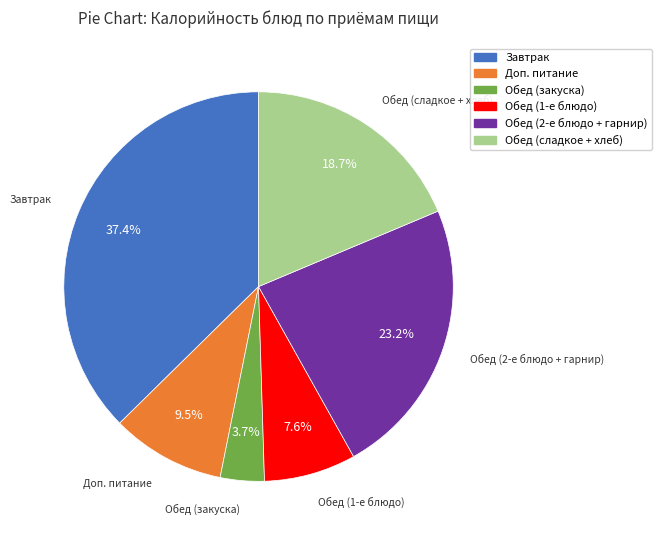

How many segments does this pie chart have?

6